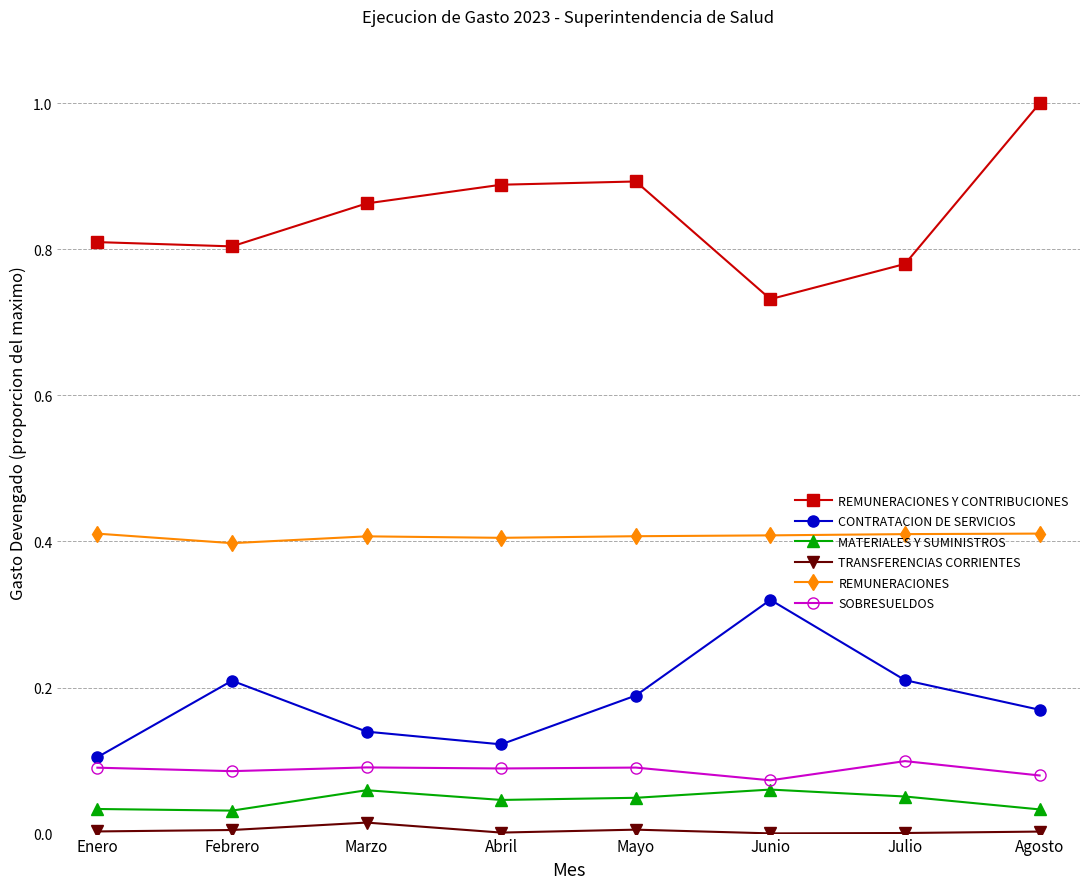

At how many categories does at least one series exceed 0?

8